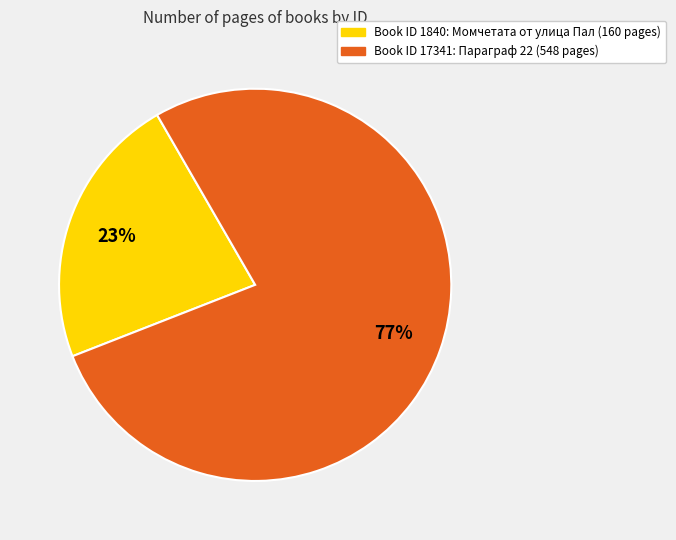

Is there any slice that represents more than half of the pie?

Yes